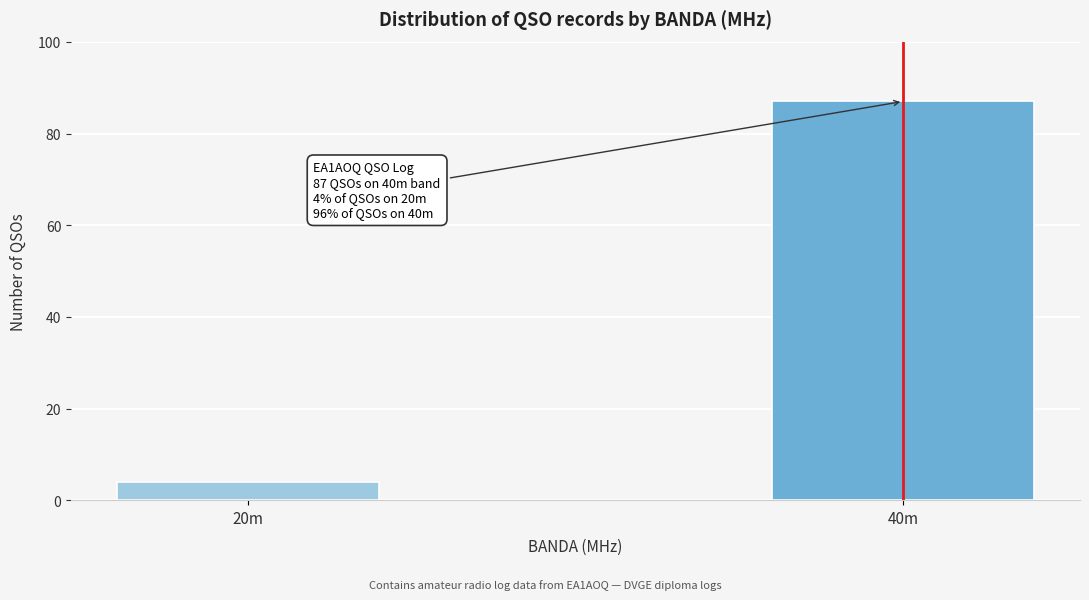

Reading right to left, extract all data points from this chart.

87	4